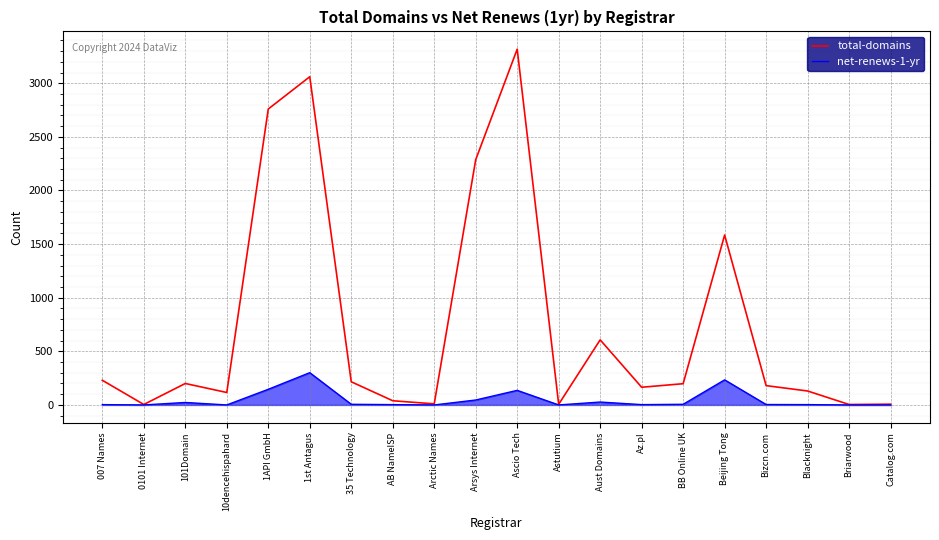

Which series has the largest total across all categories?

total-domains